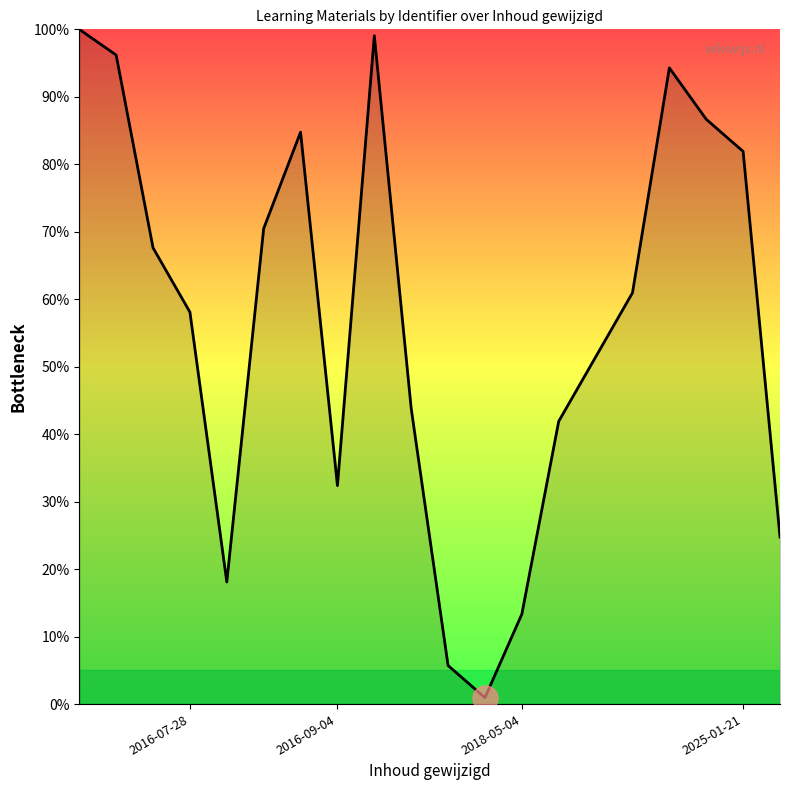

What is the difference between the second highest and minimum values?

98.1